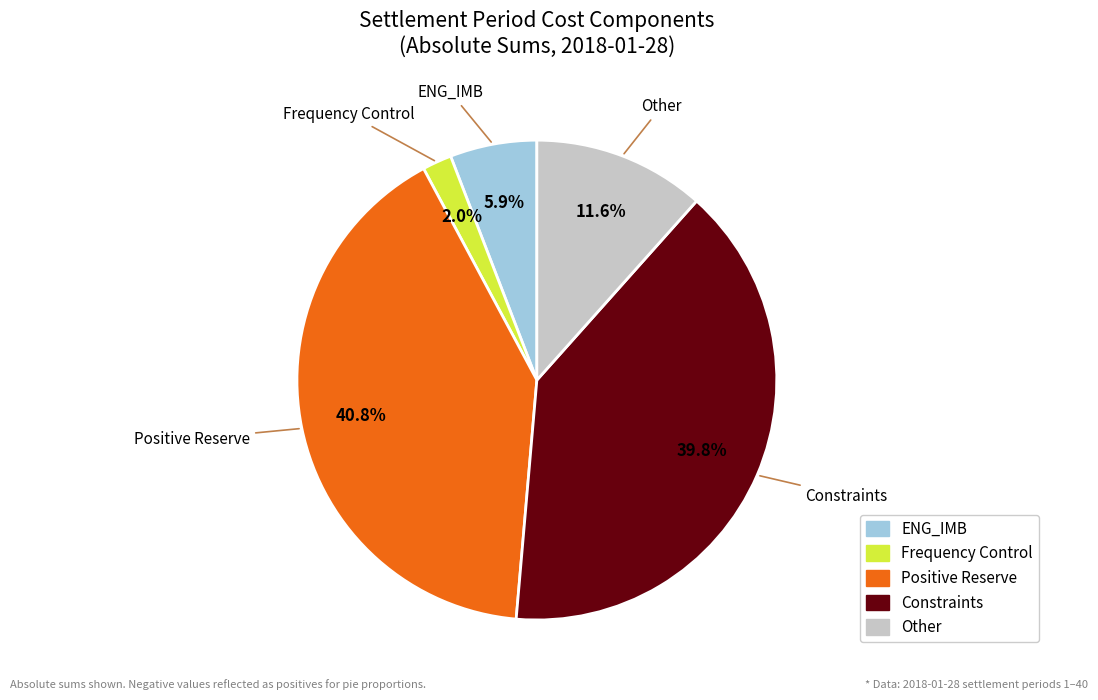

Approximately how many times larger is the value at Other compared to Positive Reserve?

0.3